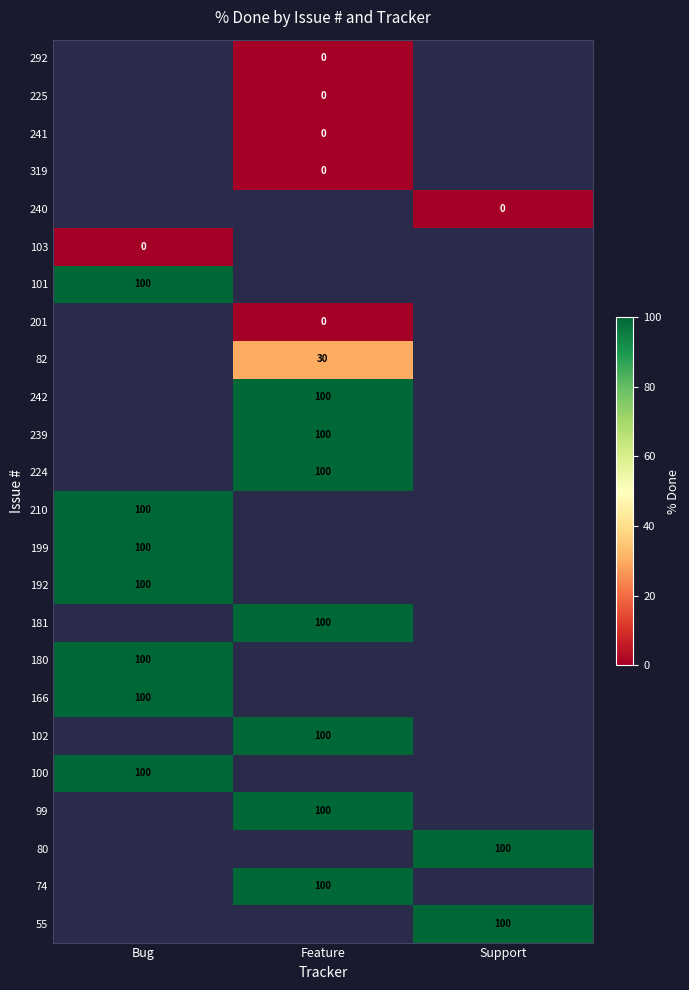

How many data points does each series have?

3